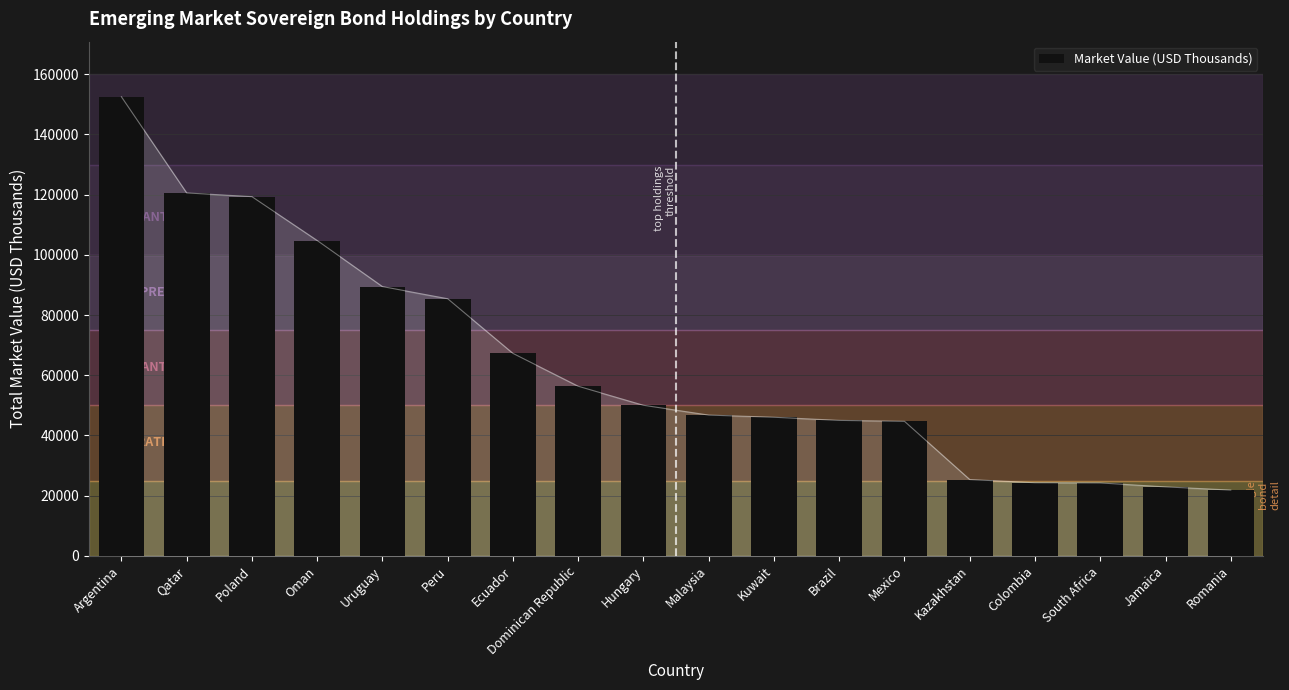

List the labels in order of value, largest first.

Argentina, Qatar, Poland, Oman, Uruguay, Peru, Ecuador, Dominican Republic, Hungary, Malaysia, Kuwait, Brazil, Mexico, Kazakhstan, Colombia, South Africa, Jamaica, Romania